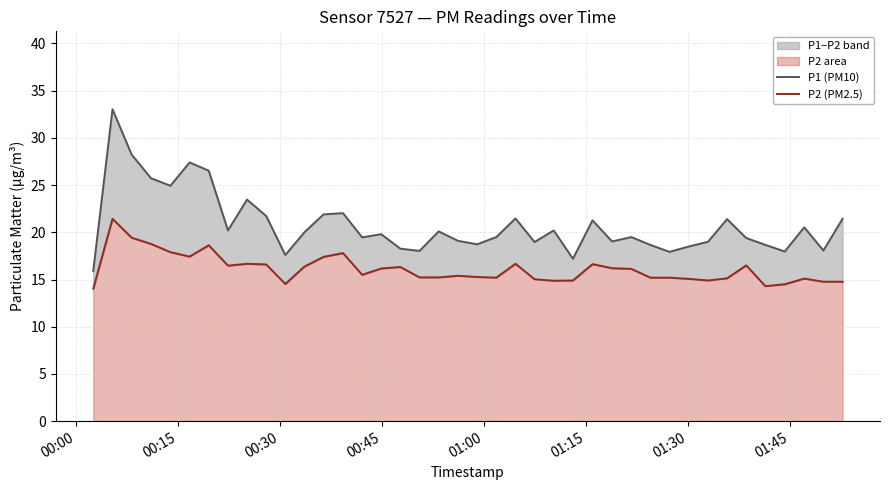

True or false: P1 (PM10) and P2 (PM2.5) cross at least once.

False